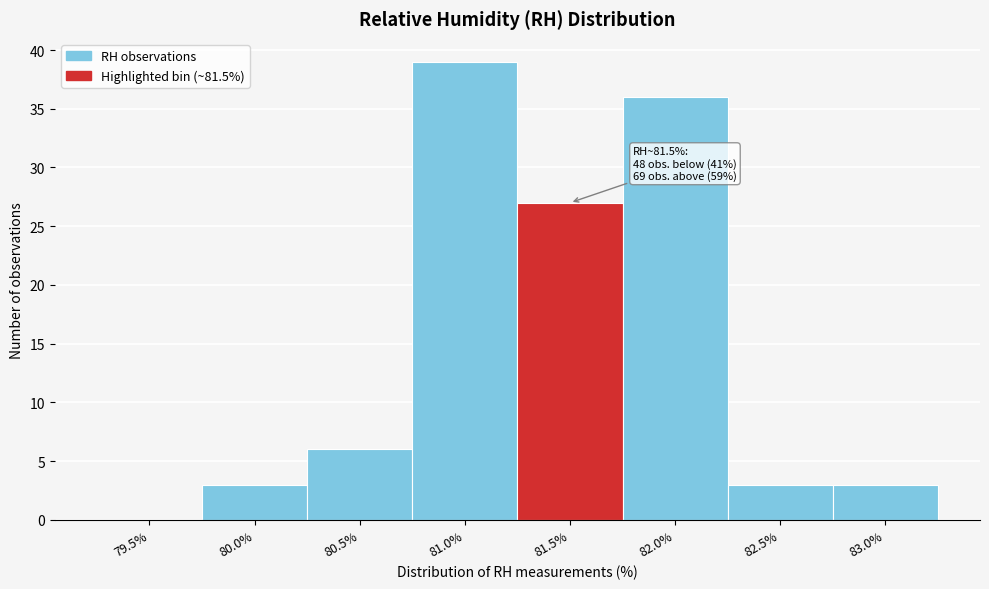

Reading right to left, list all the values displayed in this chart.

83.0%=3	82.5%=3	82.0%=36	81.5%=27	81.0%=39	80.5%=6	80.0%=3	79.5%=0